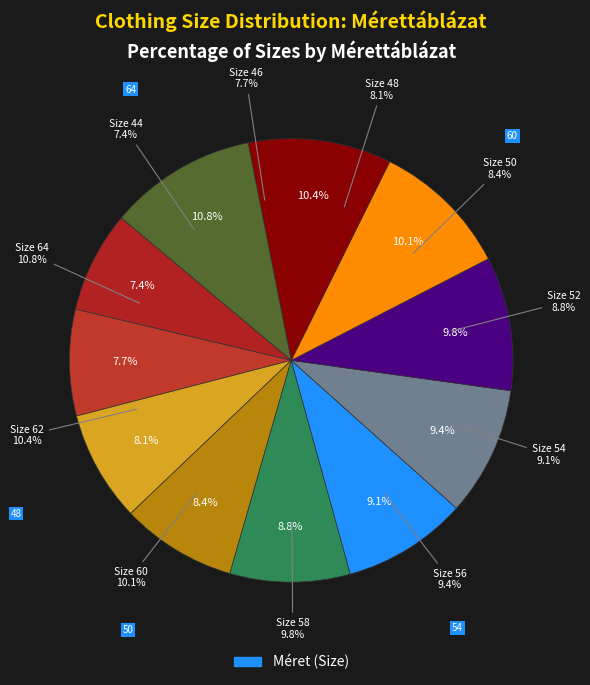

To the nearest percent, what portion does 50 represent?

8%